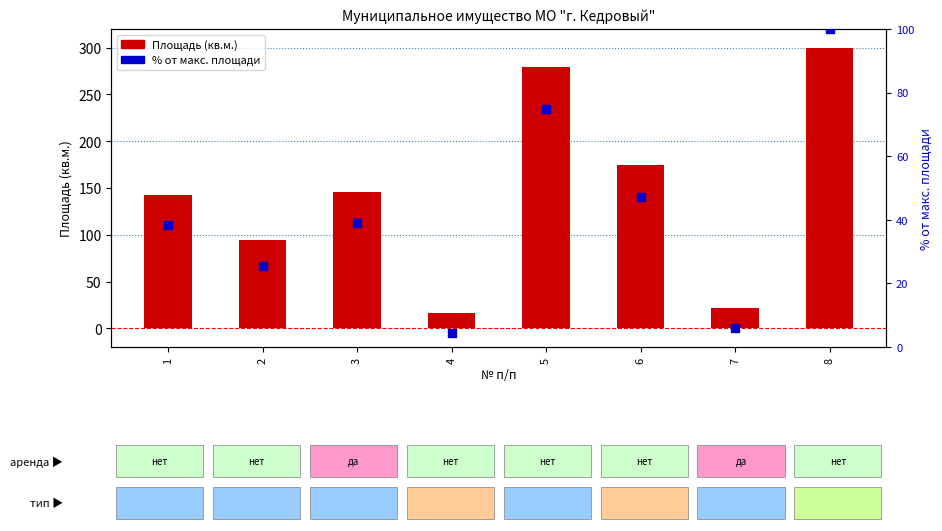

Which series contains the lowest Y value?

% от макс. площади